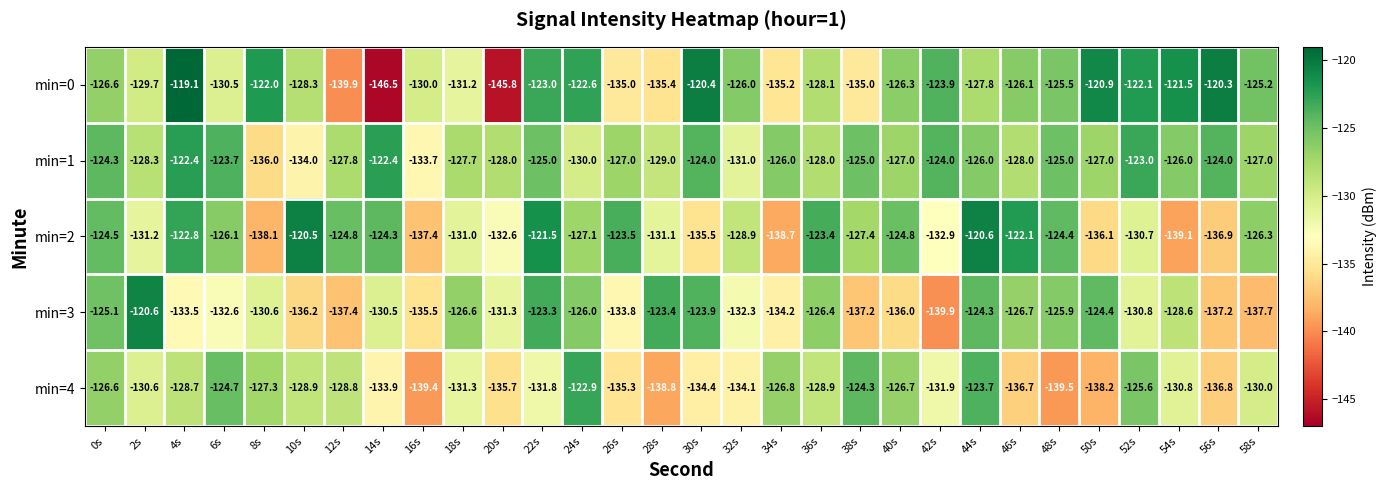

At 6s, list the series in order from smallest to largest.

min=3, min=0, min=2, min=4, min=1